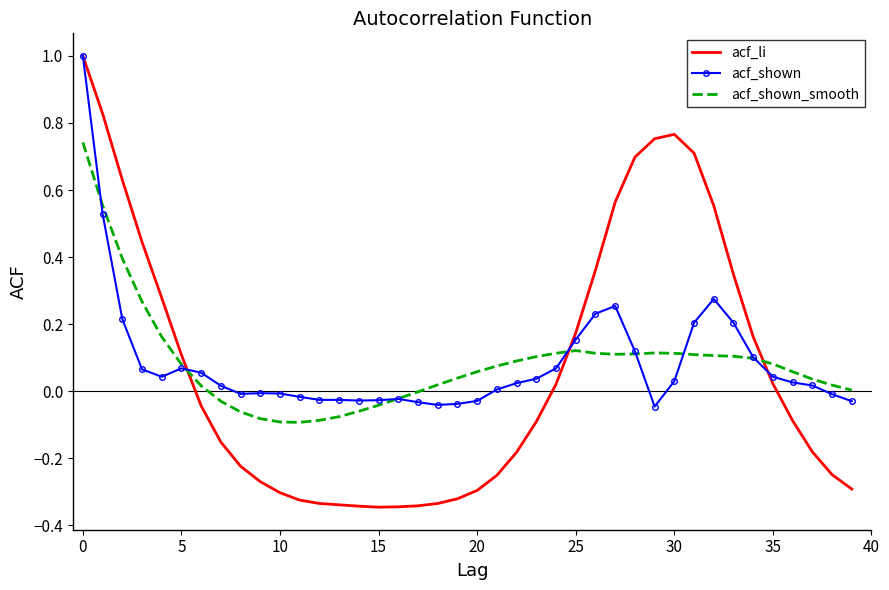

Which series has the largest range (max minus min)?

acf_li